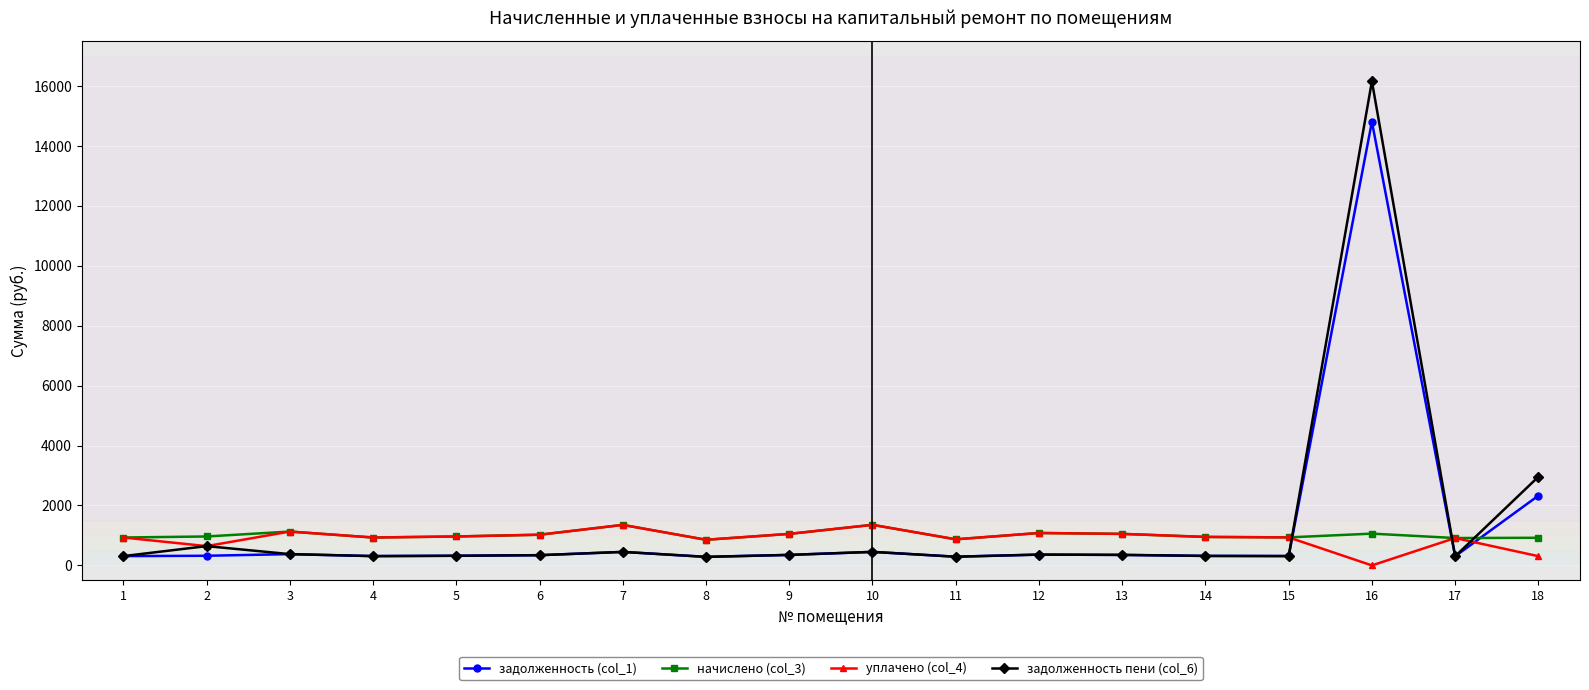

Which category has the lowest value across all series?

16